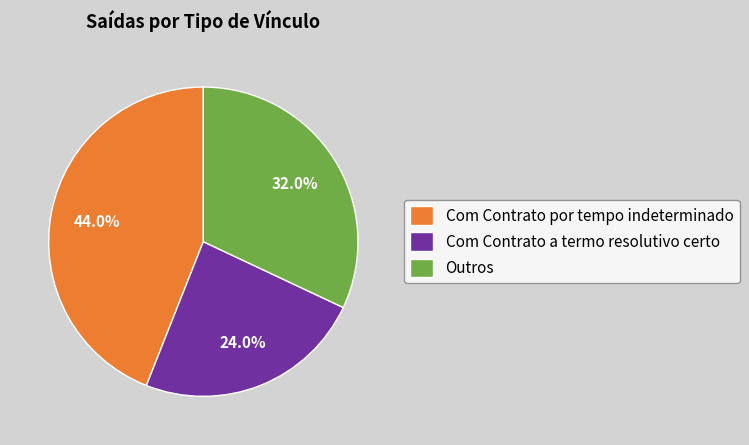

How many slices are in this pie chart?

3